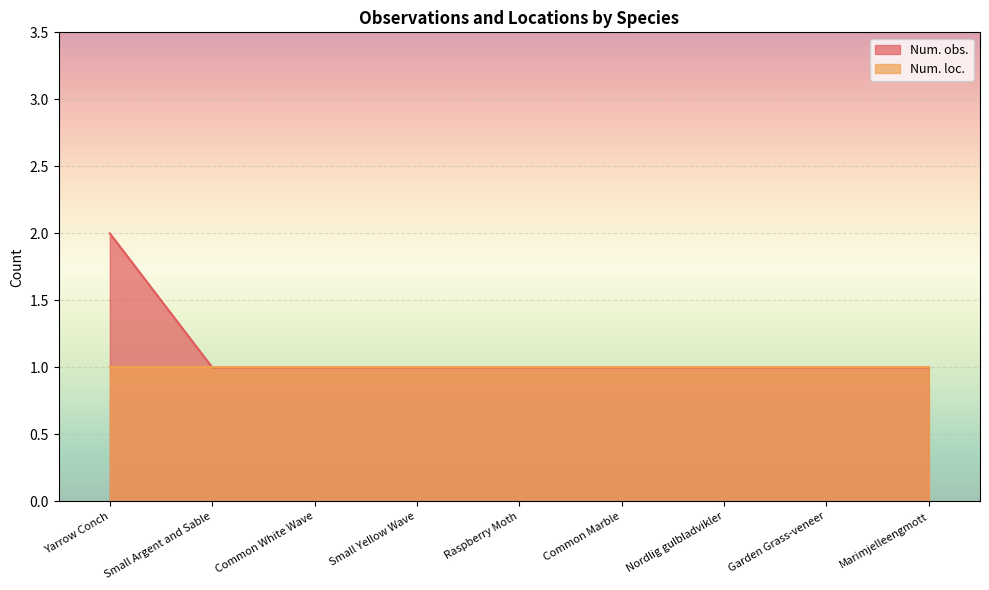

How many lines are shown in the chart?

2